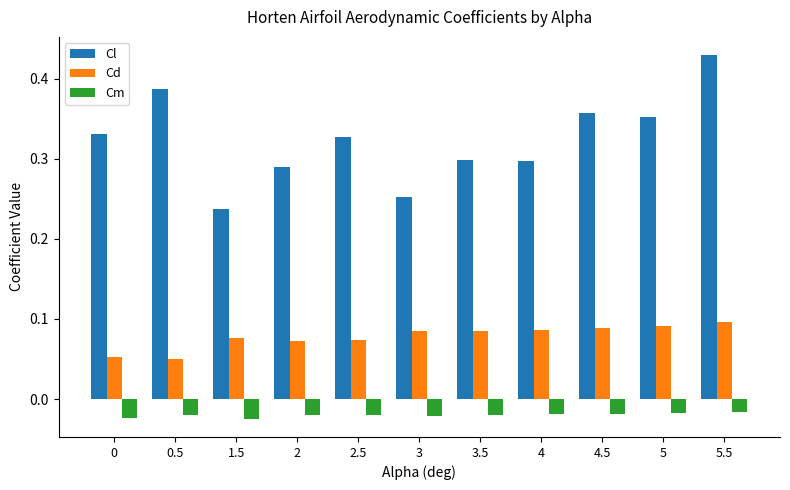

What is the sum of the Cl values at 0 and 4.5?

0.7